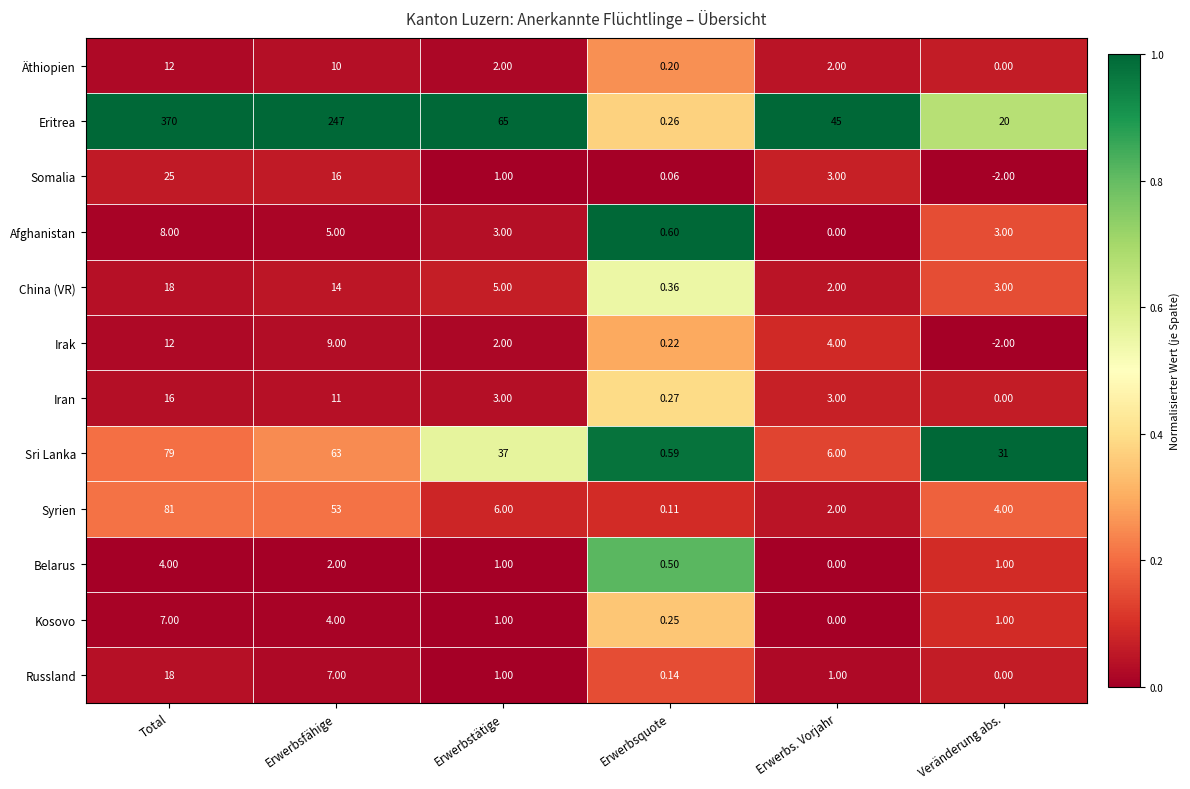

Which series has the largest range (max minus min)?

Eritrea